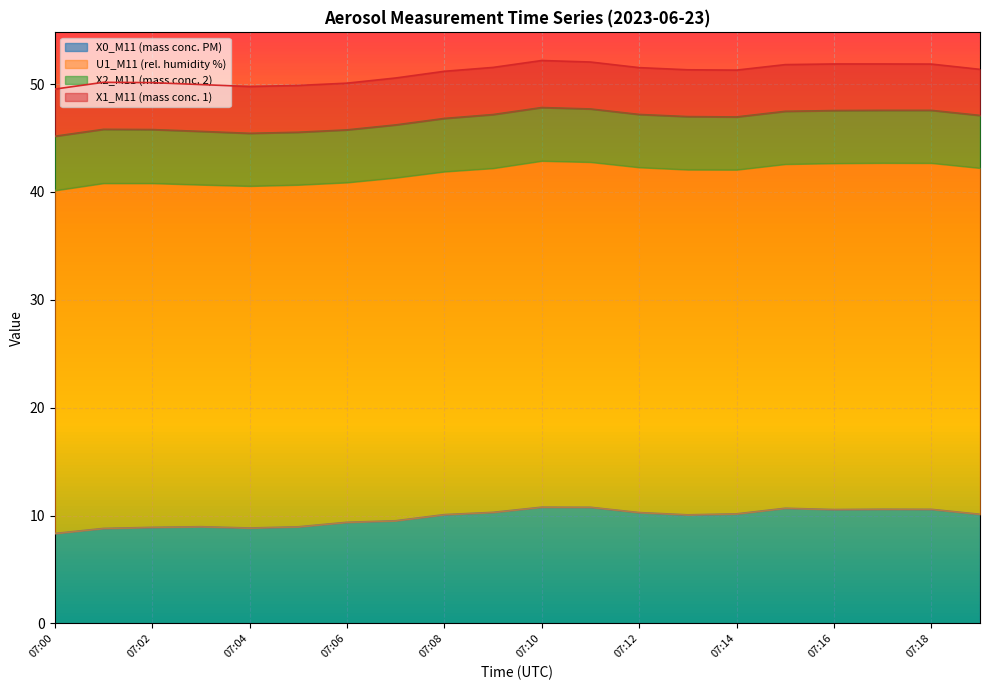

Which series has the widest spread of values?

X0_M11 (mass conc. PM)